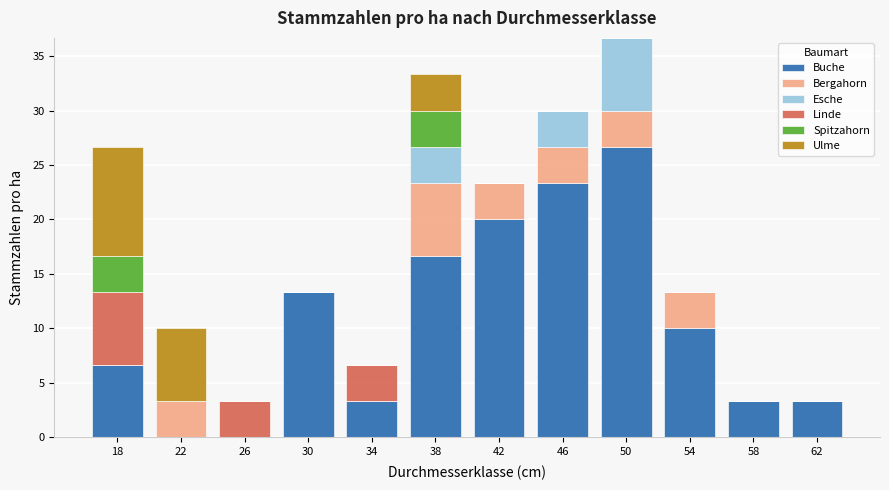

What is the total value across all series at 46?

30.0